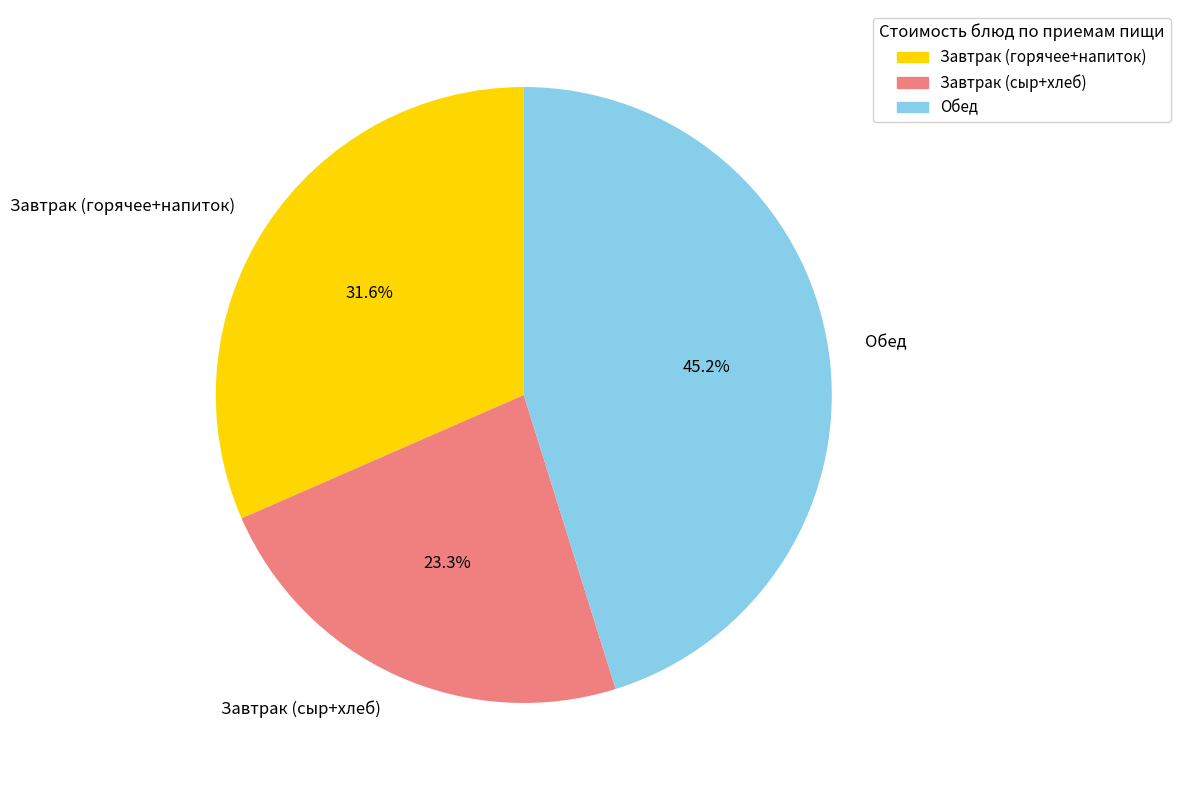

What is the smallest slice in the pie chart?

Завтрак (сыр+хлеб)